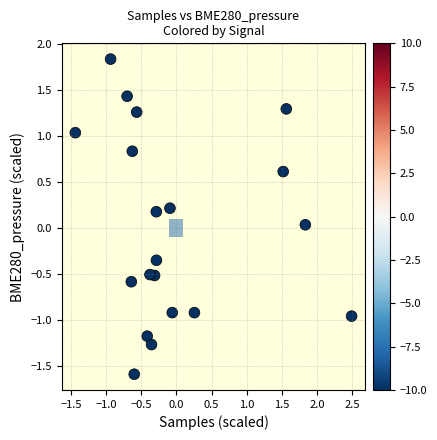

What is the range of Y values (max minus min)?

3.4